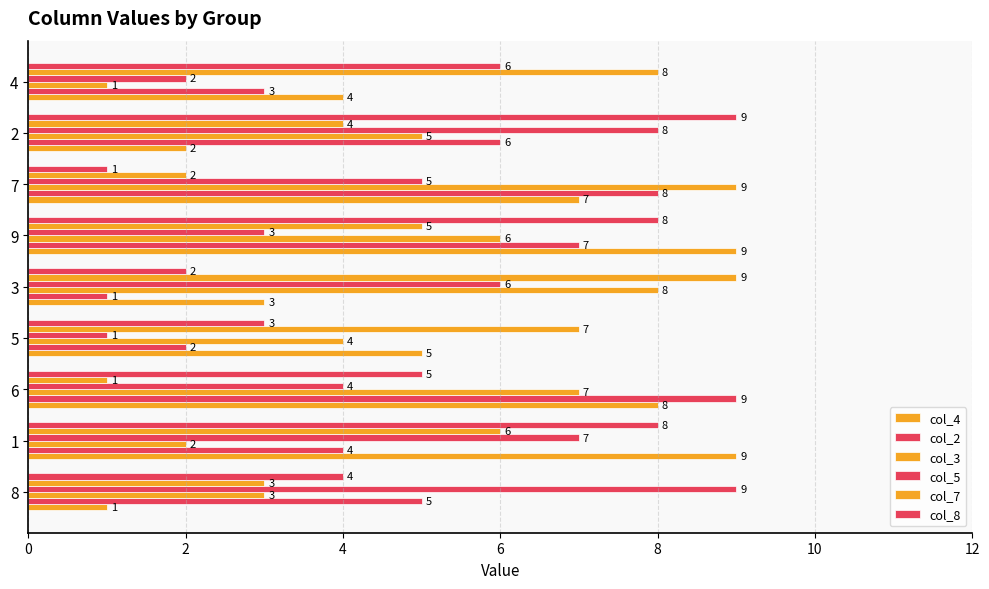

True or false: col_3 has a value of 3 at 4.

False